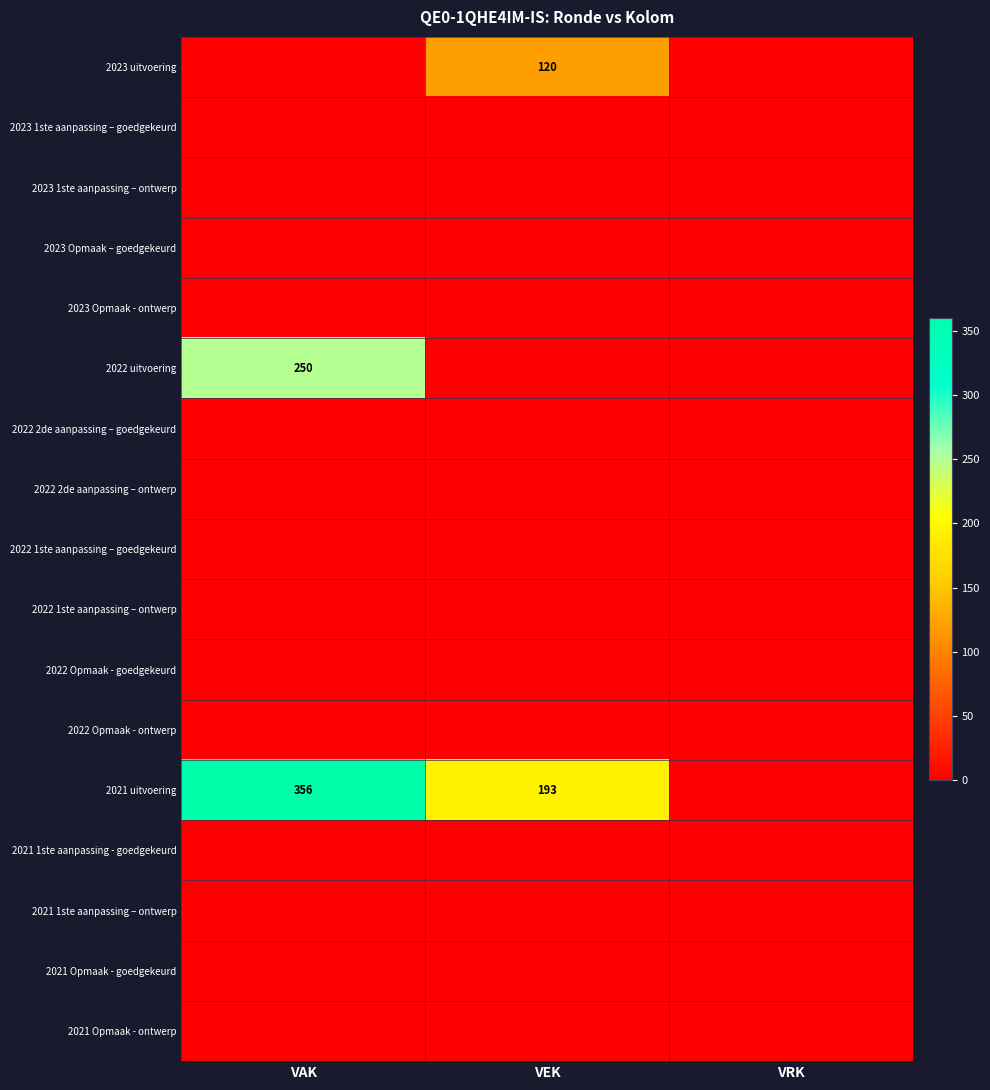

At how many categories does at least one series exceed 266?

1